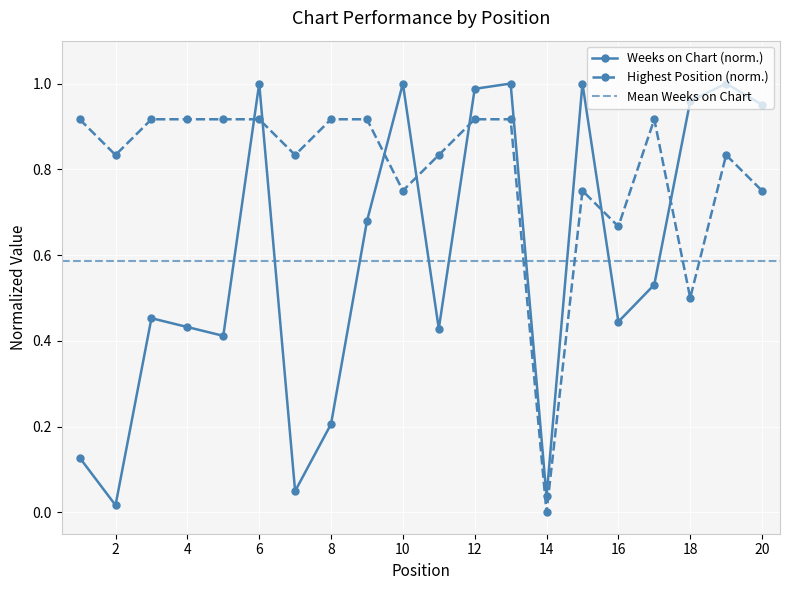

Which series changed the most between 3 and 11?

Posición más alta